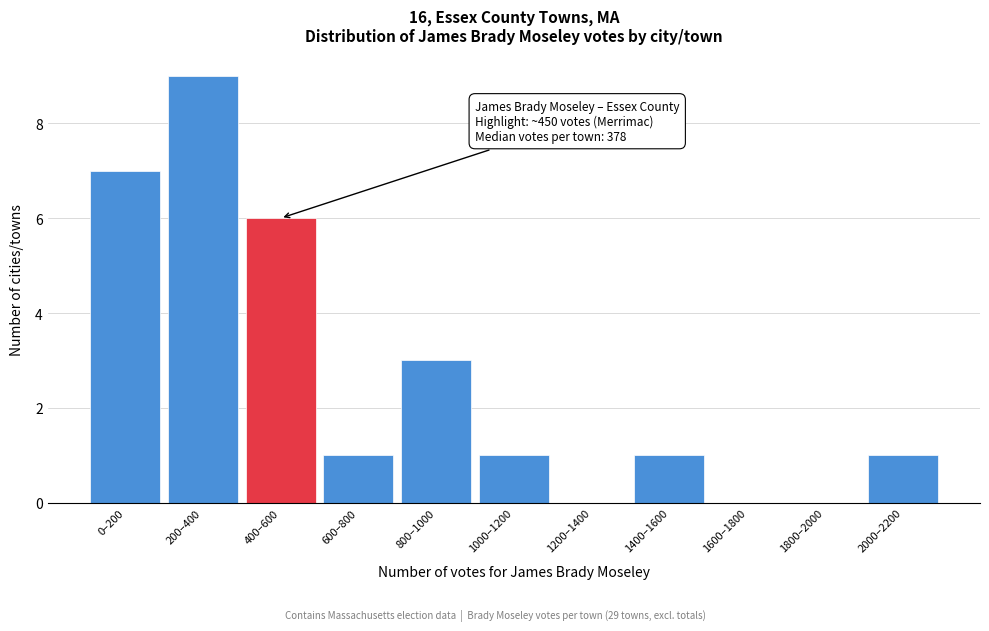

Reading left to right, list all the values displayed in this chart.

0–200=7	200–400=9	400–600=6	600–800=1	800–1000=3	1000–1200=1	1200–1400=0	1400–1600=1	1600–1800=0	1800–2000=0	2000–2200=1